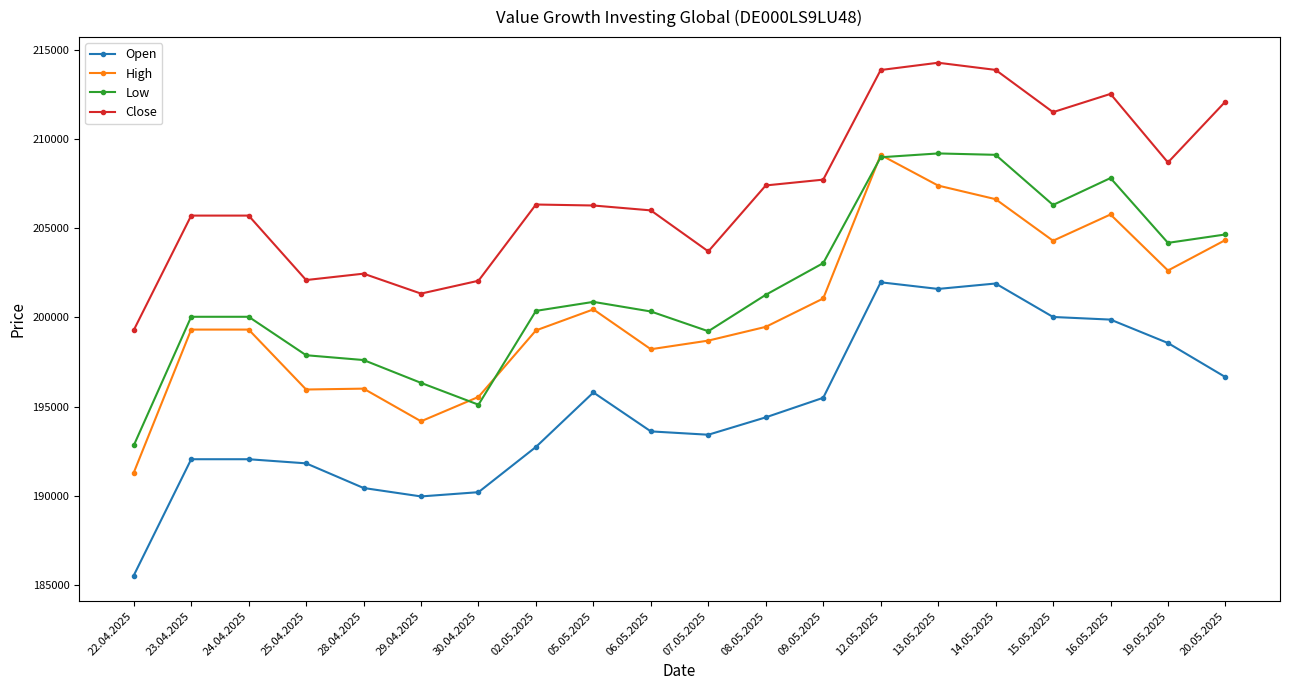

How many values in the High series are below 199472?

10